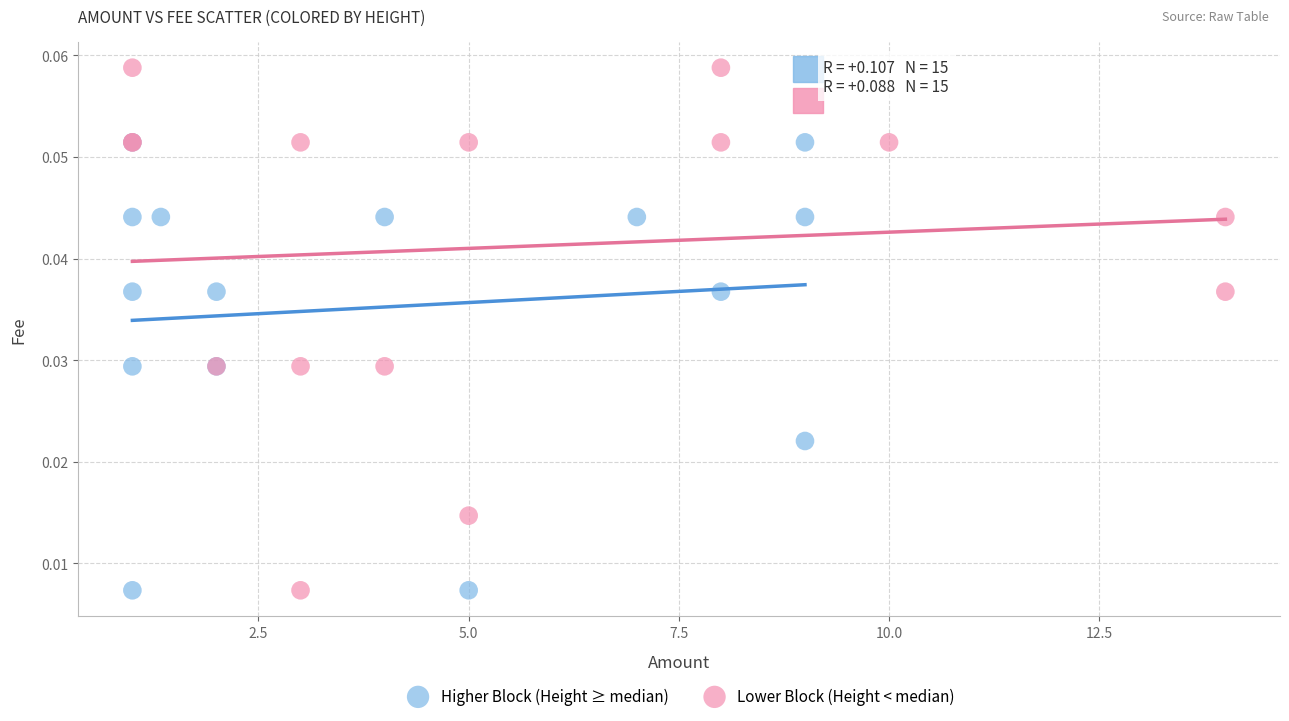

What are all the series names shown in the legend?

Higher Block (Height ≥ median), Lower Block (Height < median)